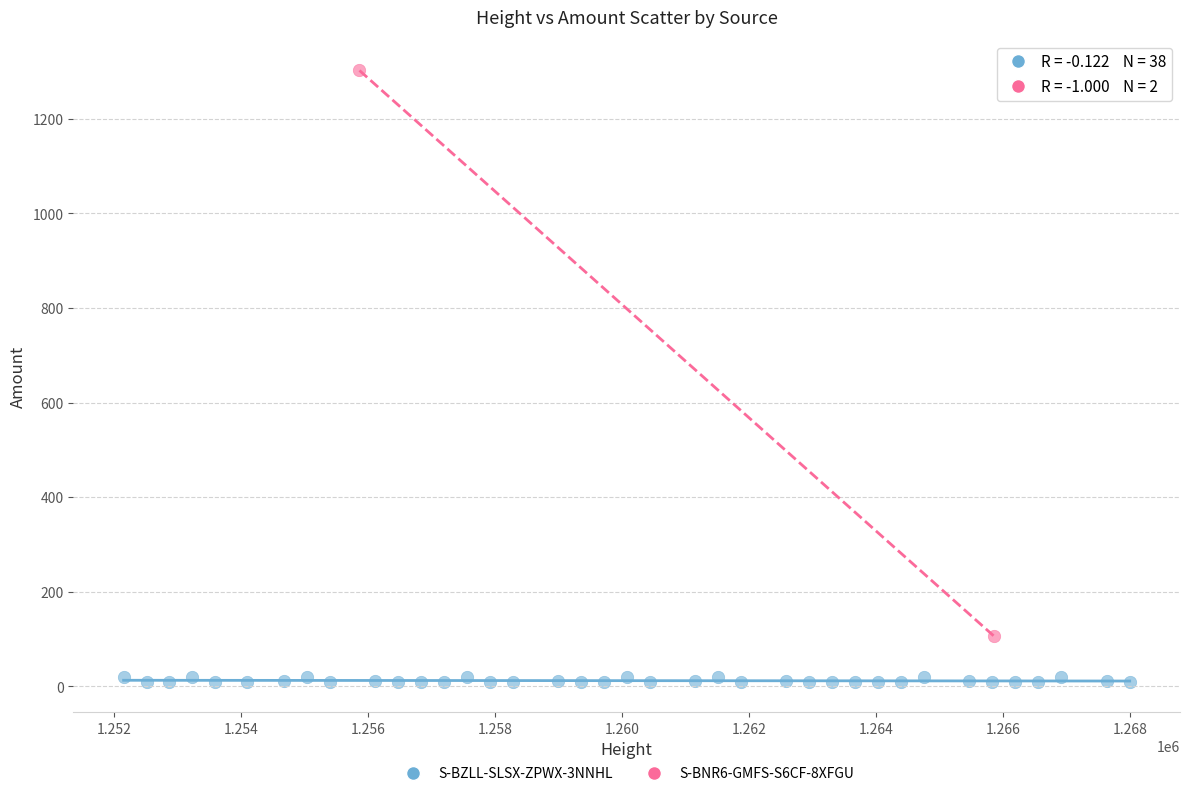

What are all the series names shown in the legend?

S-BZLL-SLSX-ZPWX-3NNHL, S-BNR6-GMFS-S6CF-8XFGU